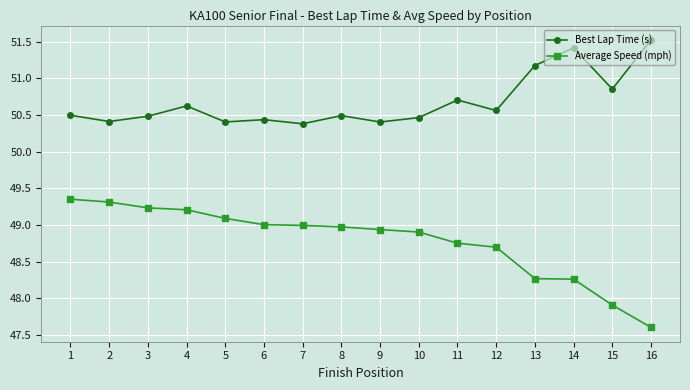

What is the difference between the highest and lowest values at 14?

3.2